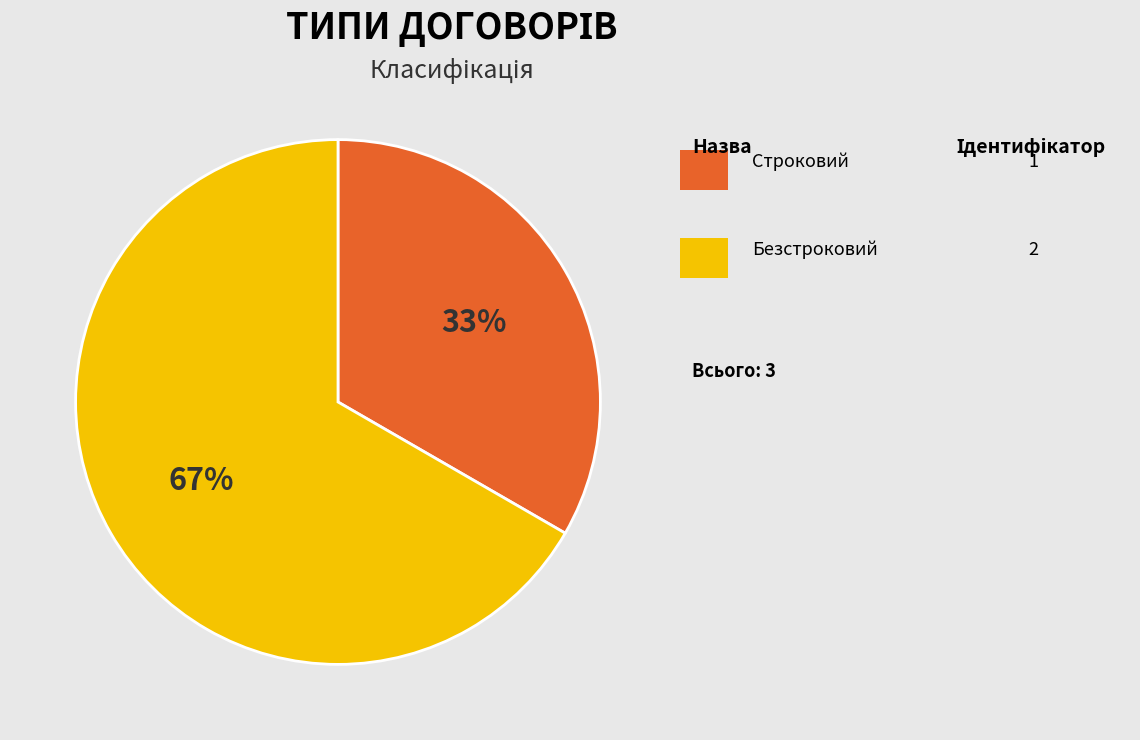

To the nearest percent, what is the average slice percentage?

50%